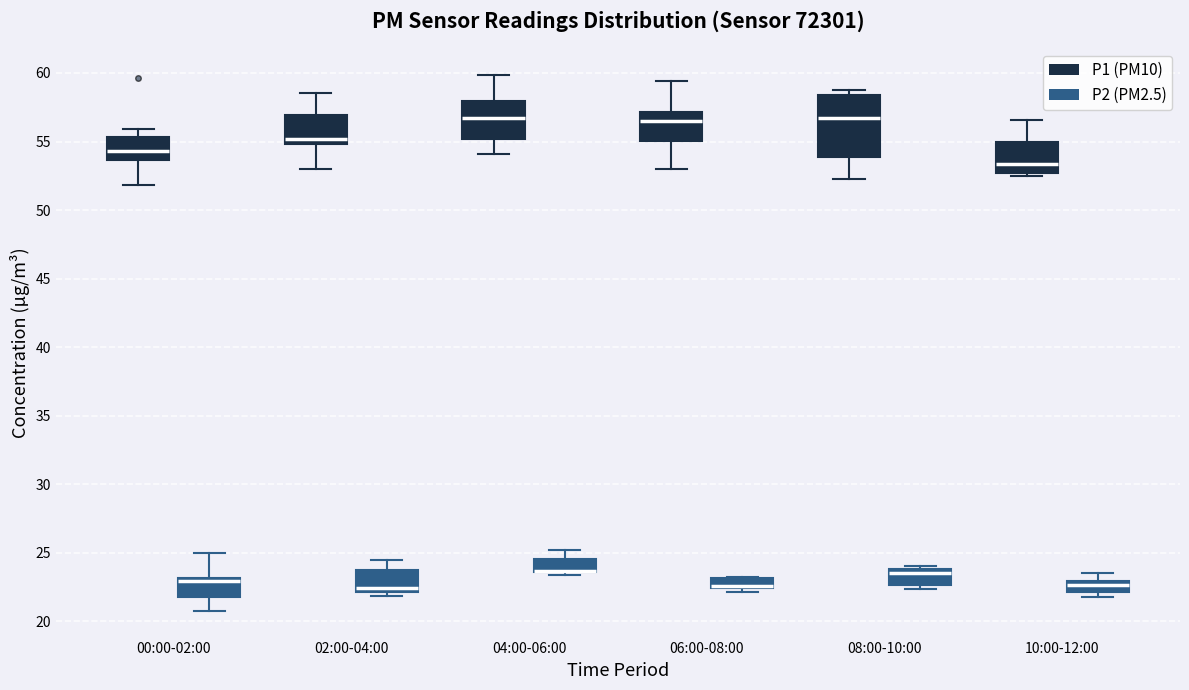

Where is the upper edge of the box for 10:00-12:00 (P2 (PM2.5)) on the y-axis? The values are not printed on the chart, so give them approximately, as read against the axis.

23.0